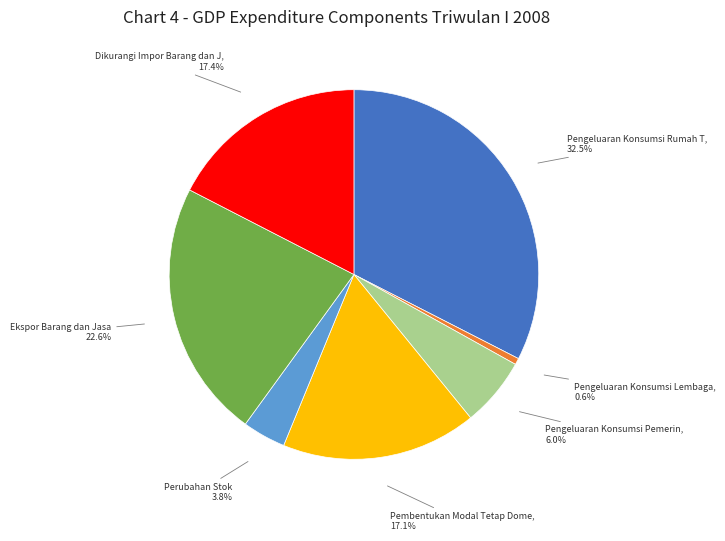

Is there a majority slice in this chart?

No